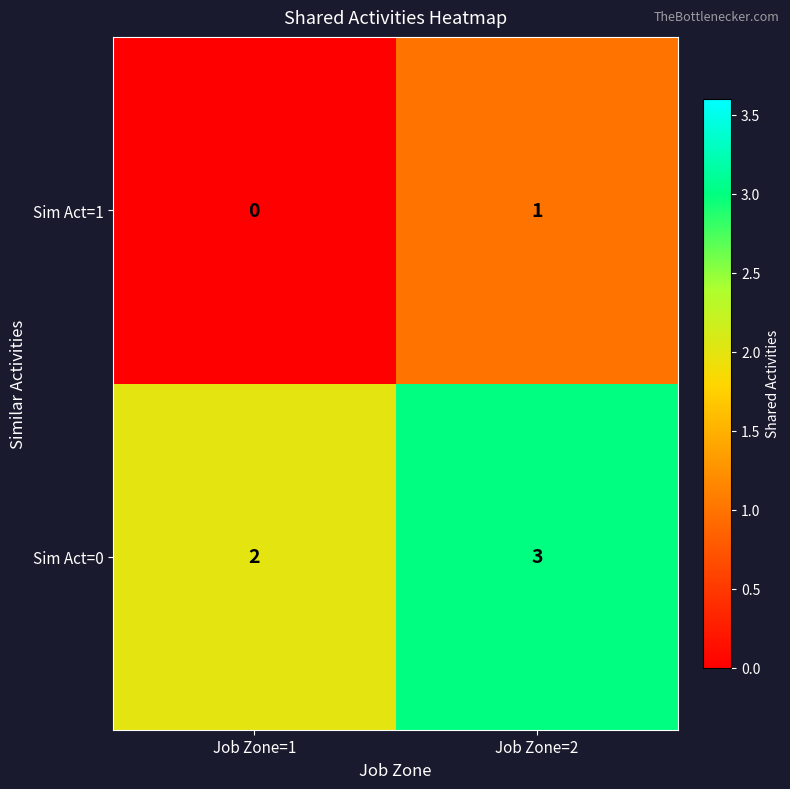

Is it true that Sim Act=1 equals 0 at Job Zone=2?

False